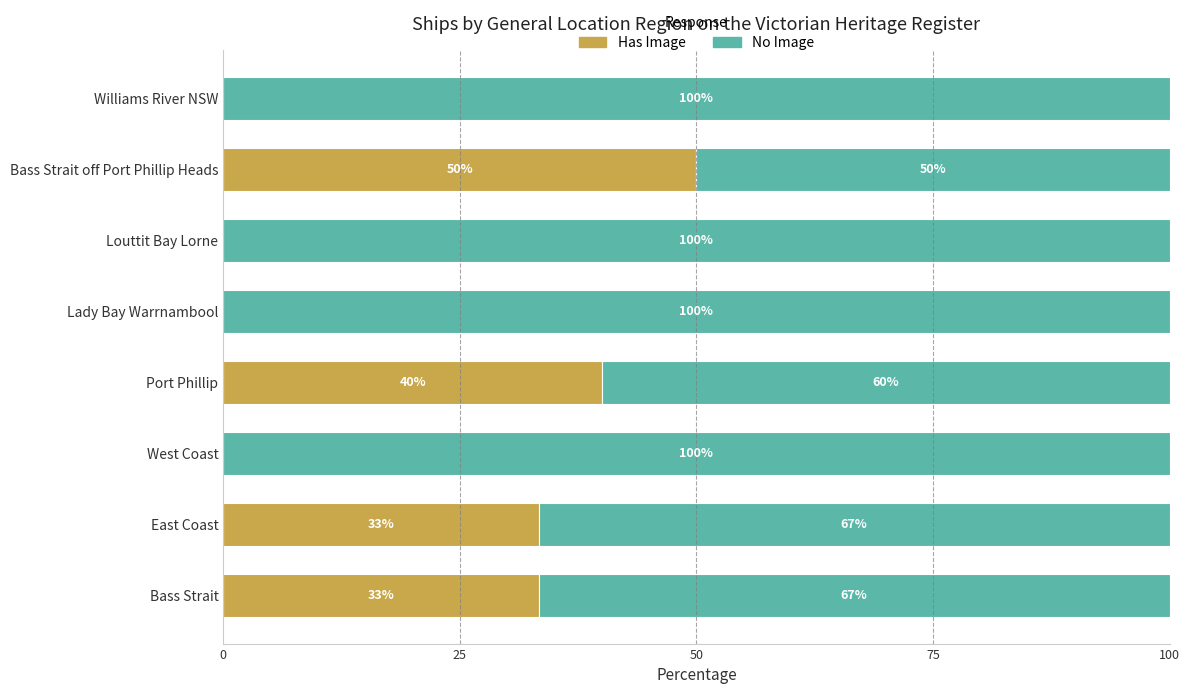

What is the total value across all series at Bass Strait?

100.0